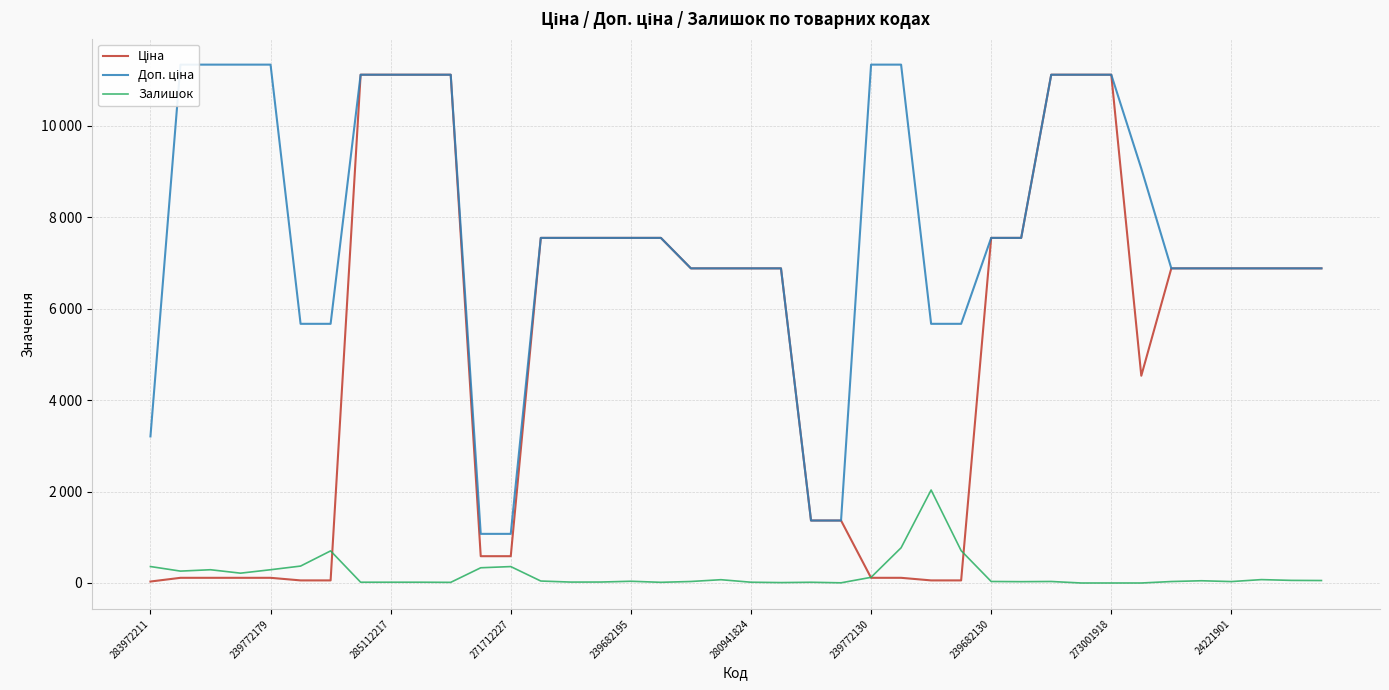

How many data points in Доп. ціна are above 7545?

21